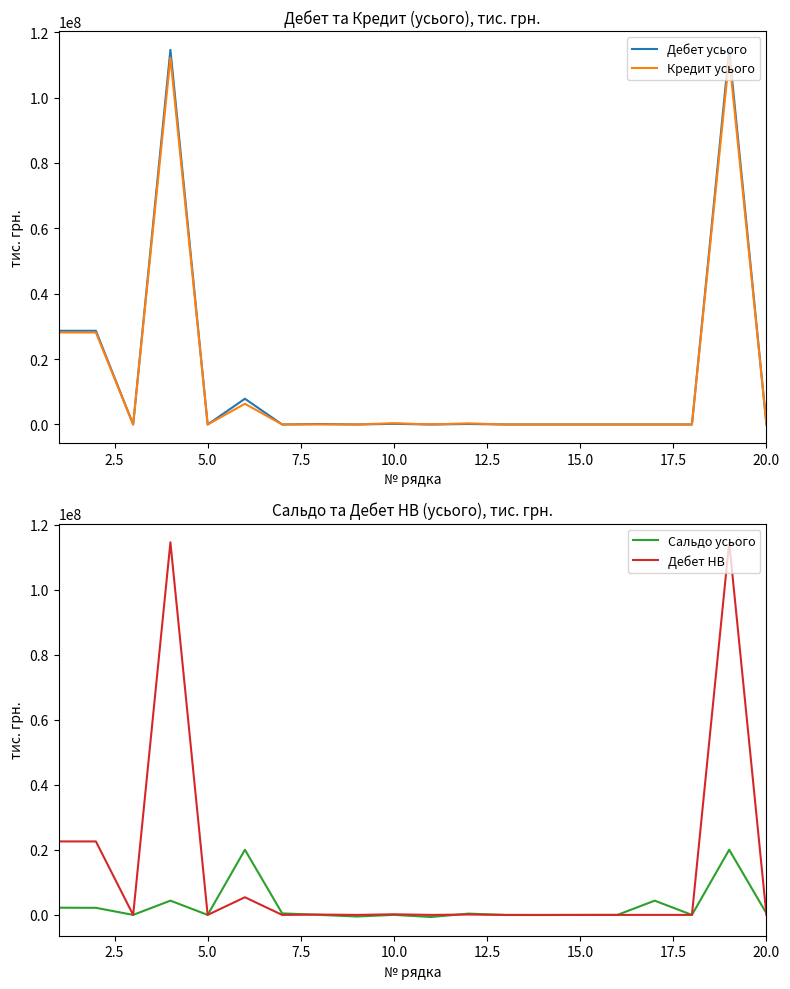

What is the difference between the second highest and second lowest values in the Кредит усього series?

112179089